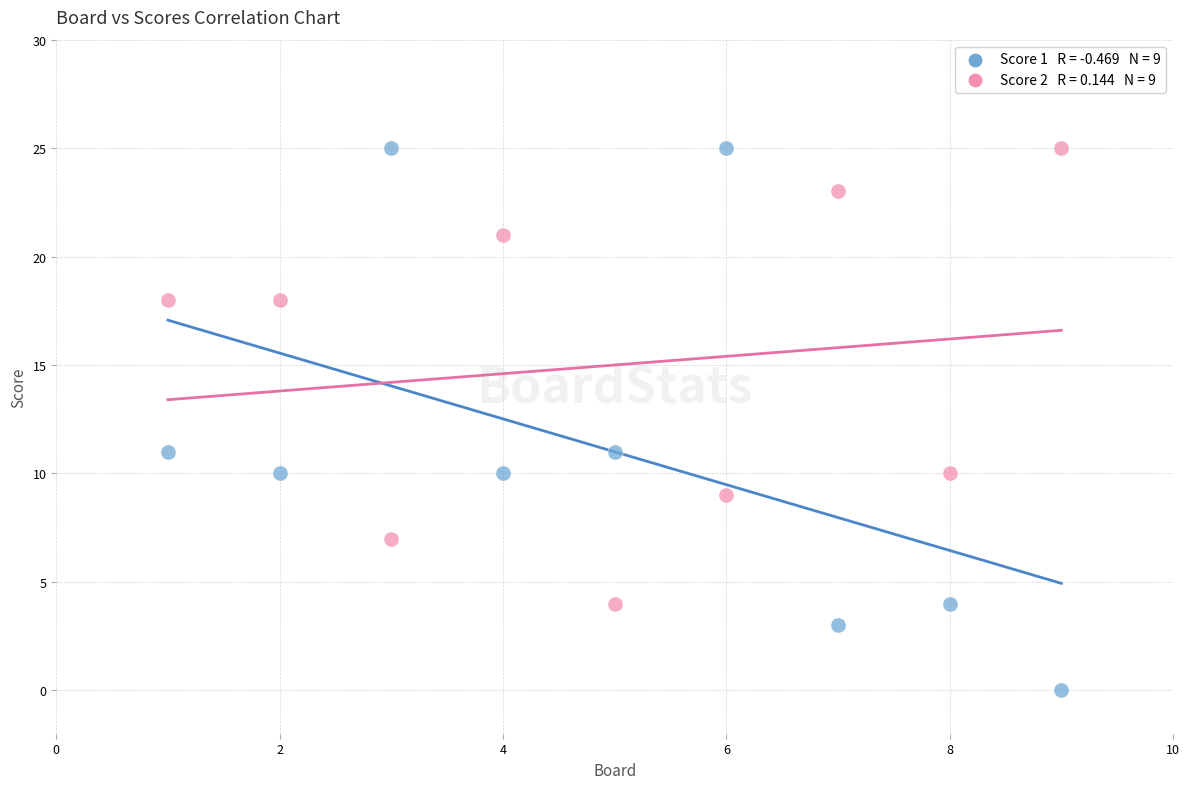

Across all data points, what is the range of Y values (max minus min)?

25